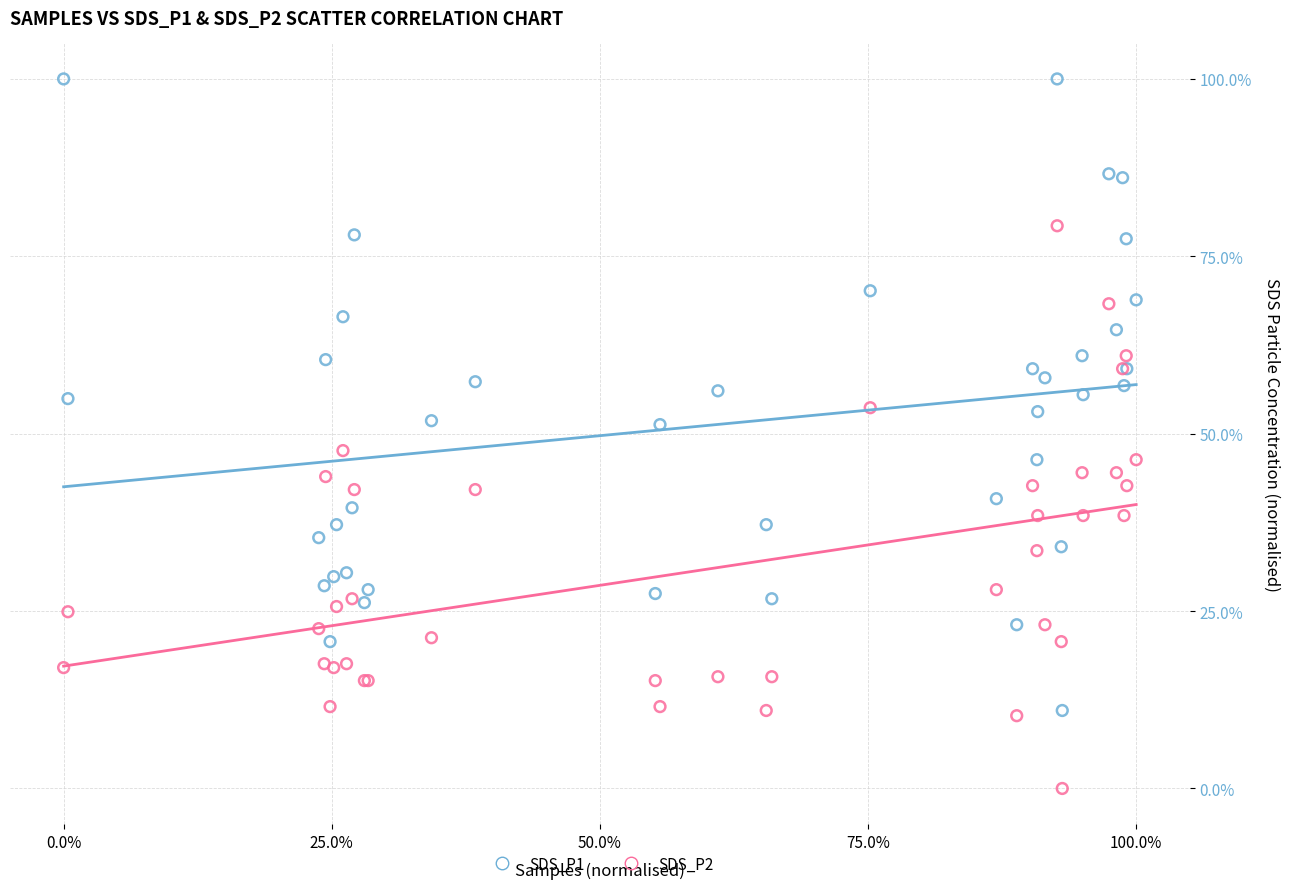

Which series contains the highest Y value?

SDS_P1